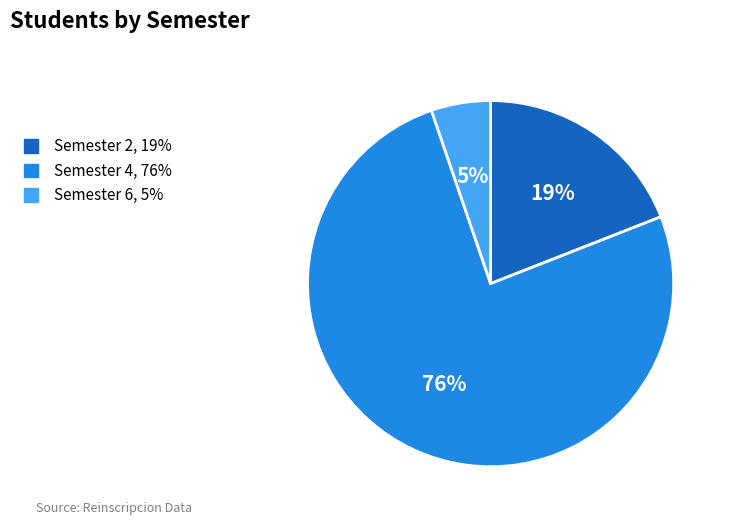

To the nearest percent, what is the average slice percentage?

33%